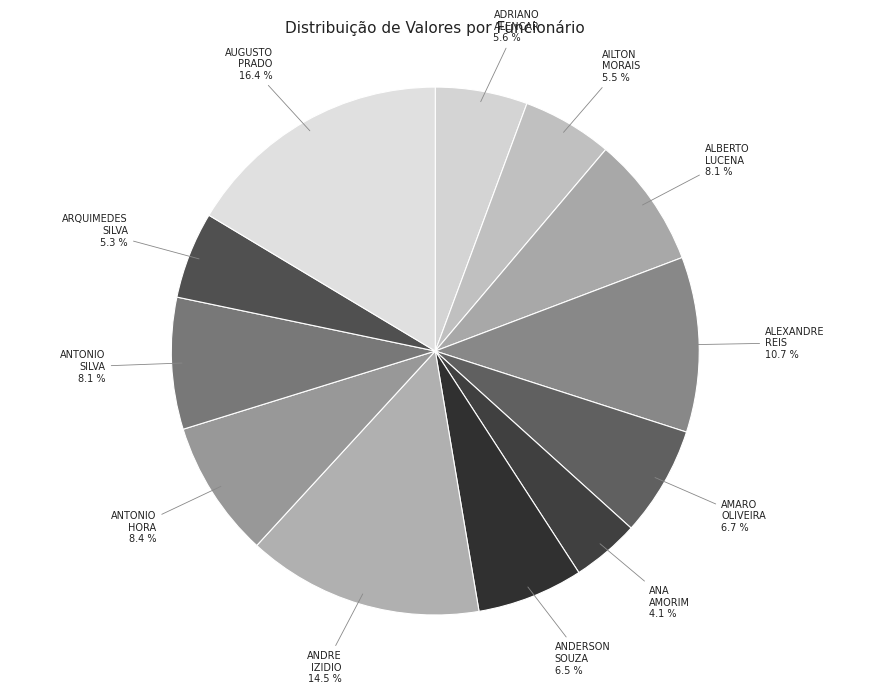

Does ANTONIO HORA represent more than half of the total?

No